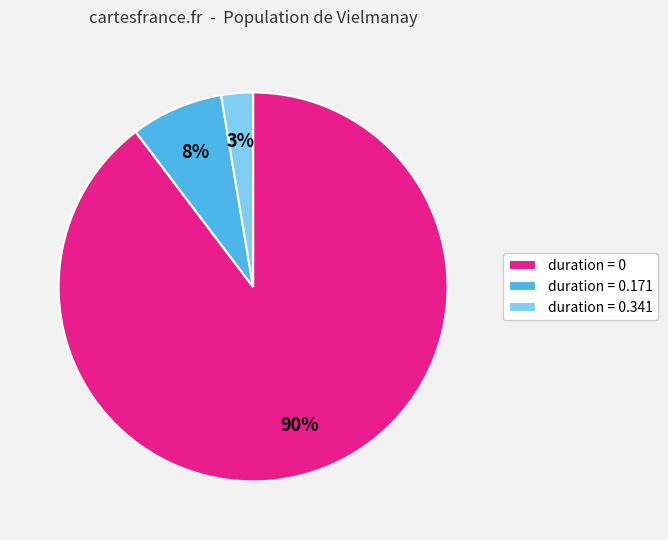

Count the number of slices in the pie.

3